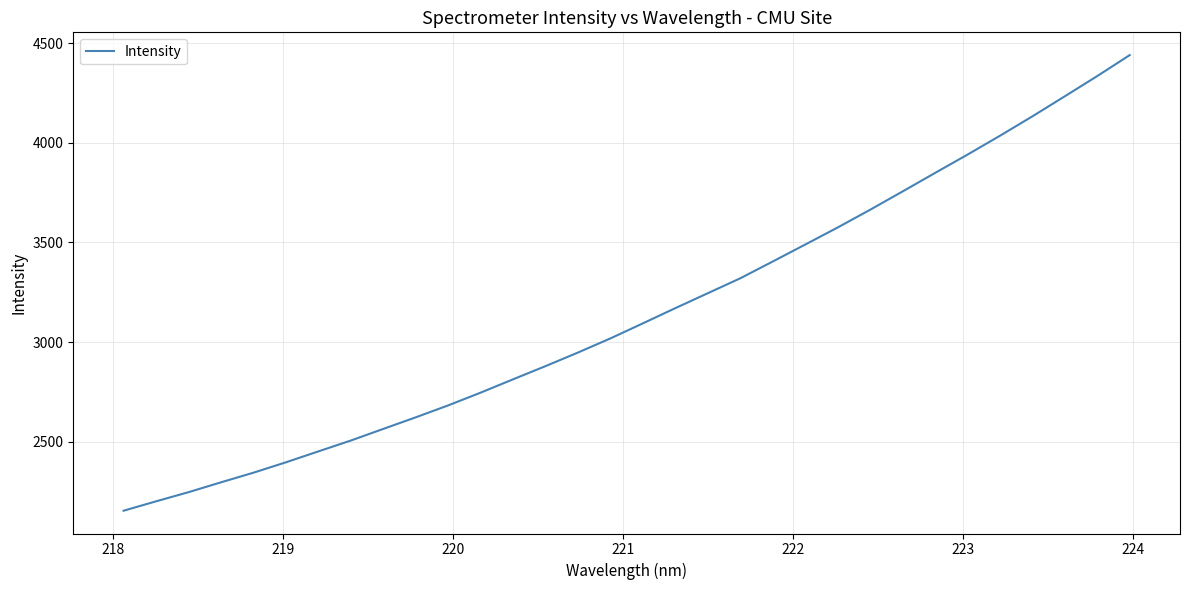

What is the difference between the maximum and minimum values?

2285.3